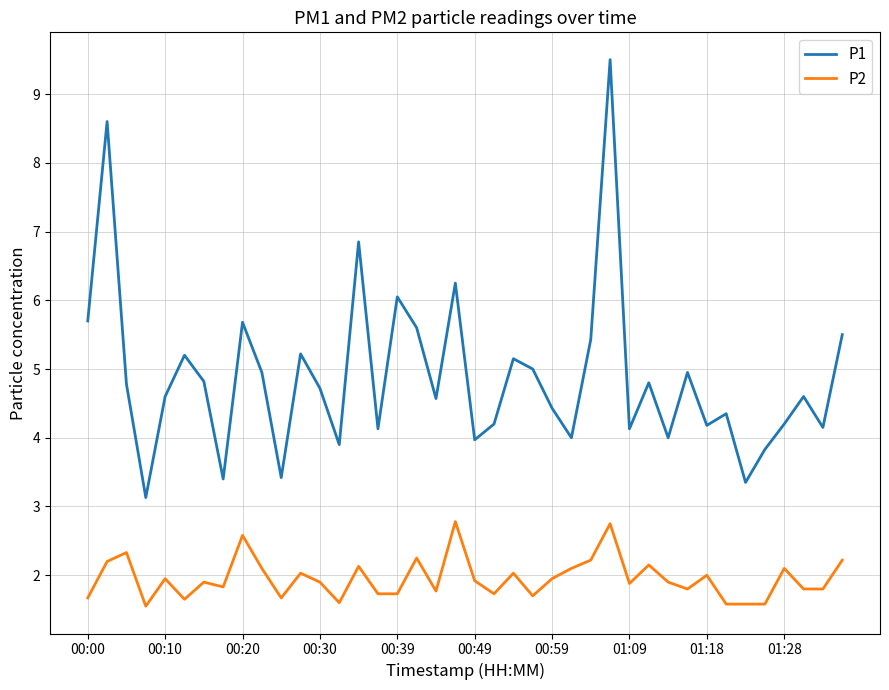

At how many categories does at least one series exceed 9?

1